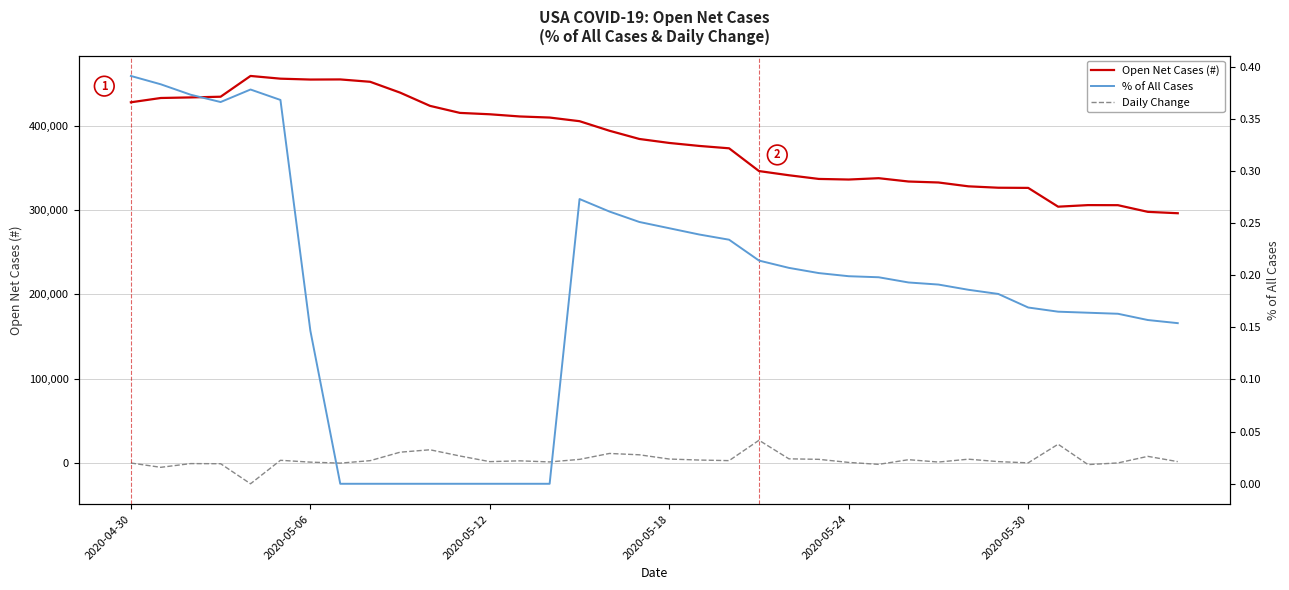

Reading left to right, list all the values displayed in this chart.

Open Net Cases (#): 427734.0	432831.0	433512.0	434345.0	458962.0	455743.0	454697.0	454838.0	452043.0	439209.0	423501.0	415158.0	413524.0	410932.0	409640.0	405327.0	393991.0	384245.0	379527.0	375997.0	373168.0	346181.0	341216.0	336852.0	336142.0	337736.0	333791.0	332639.0	328088.0	326426.0	326228.0	303951.0	305817.0	305724.0	297824.0	296183.0
Daily Change: 0.0	-5097.0	-681.0	-833.0	-24617.0	3219.0	1046.0	-141.0	2795.0	12834.0	15708.0	8343.0	1634.0	2592.0	1292.0	4313.0	11336.0	9746.0	4718.0	3530.0	2829.0	26987.0	4965.0	4364.0	710.0	-1594.0	3945.0	1152.0	4551.0	1662.0	198.0	22277.0	-1866.0	93.0	7900.0	1641.0
% of All Cases: 0.4	0.4	0.4	0.4	0.4	0.4	0.1	0.0	0.0	0.0	0.0	0.0	0.0	0.0	0.0	0.3	0.3	0.3	0.2	0.2	0.2	0.2	0.2	0.2	0.2	0.2	0.2	0.2	0.2	0.2	0.2	0.2	0.2	0.2	0.2	0.2